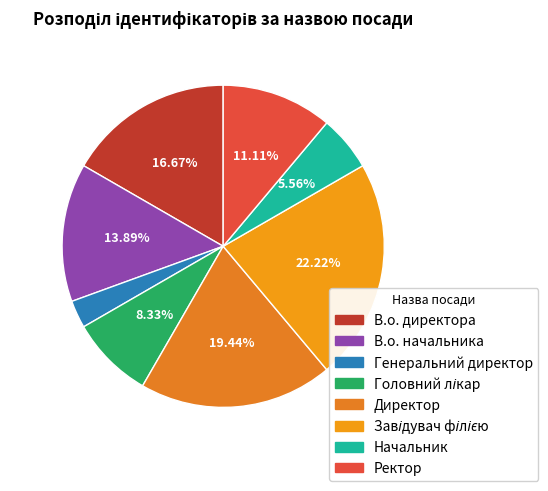

Is it true that В.о. директора is 5% of the pie?

False